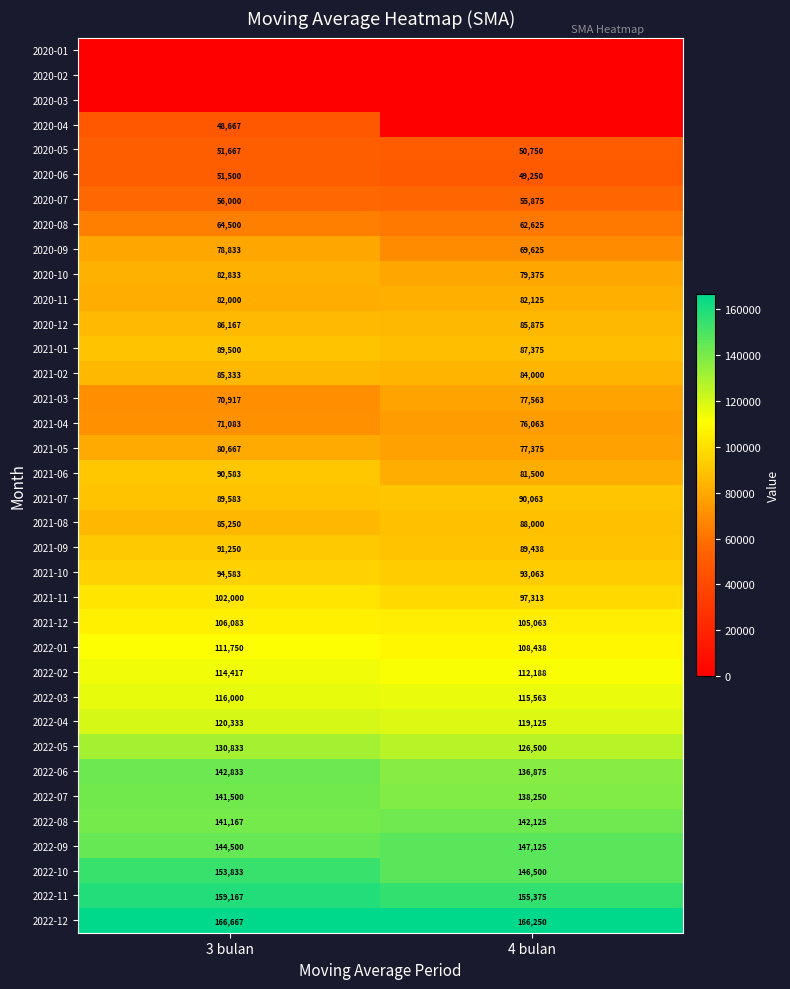

What is the highest value of the 2022-04 series?

120333